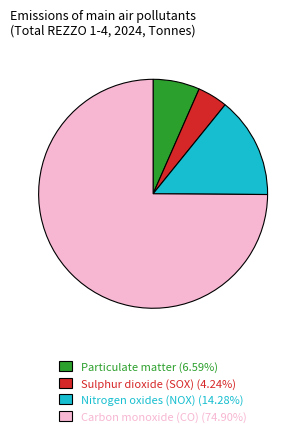

Combined, do Nitrogen oxides (NOX) and Particulate matter account for over 50%?

No